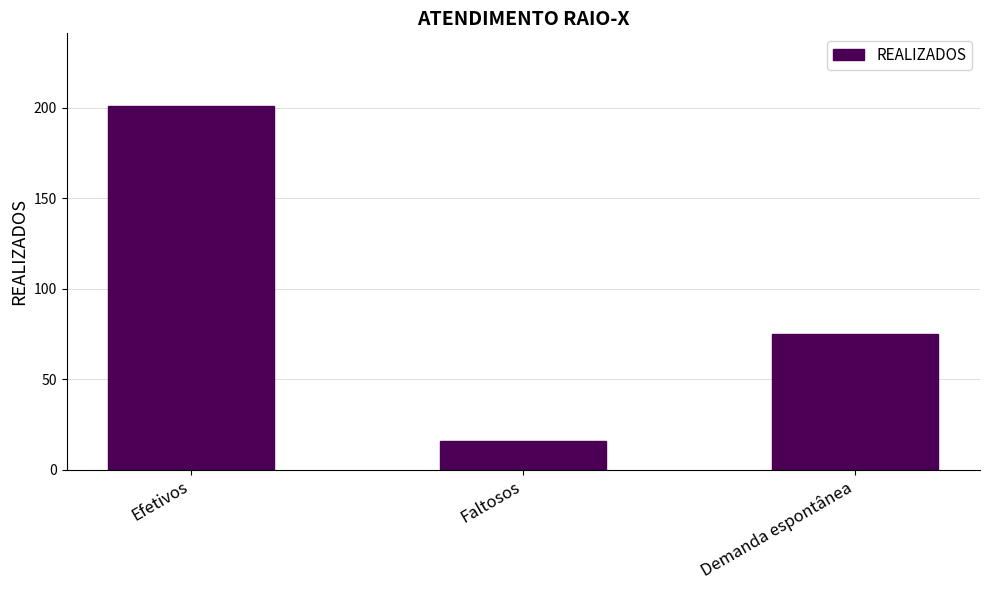

Reading left to right, extract all data points from this chart.

Efetivos=201	Faltosos=16	Demanda espontânea=75